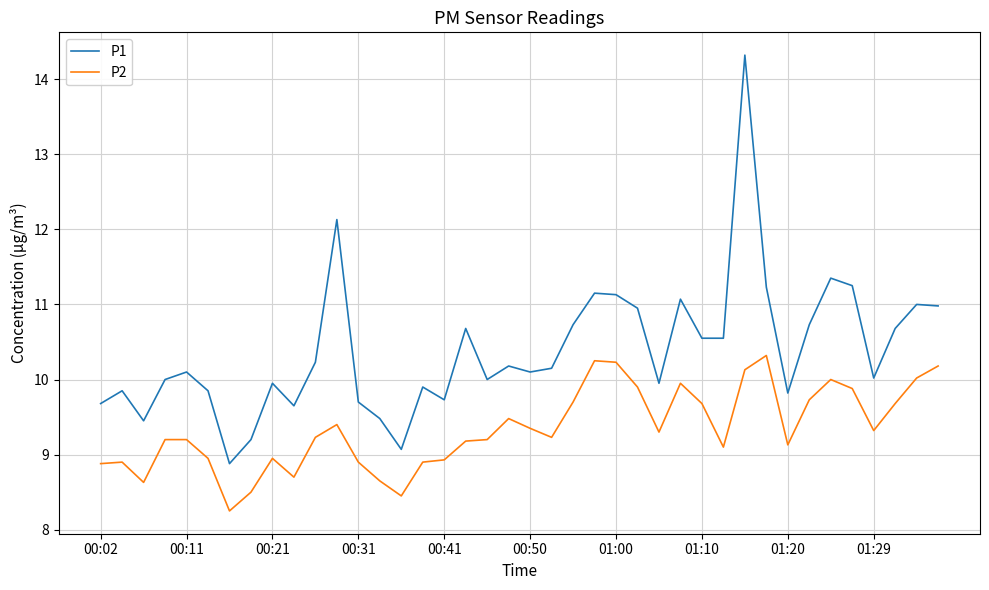

Which series has the largest range (max minus min)?

P1